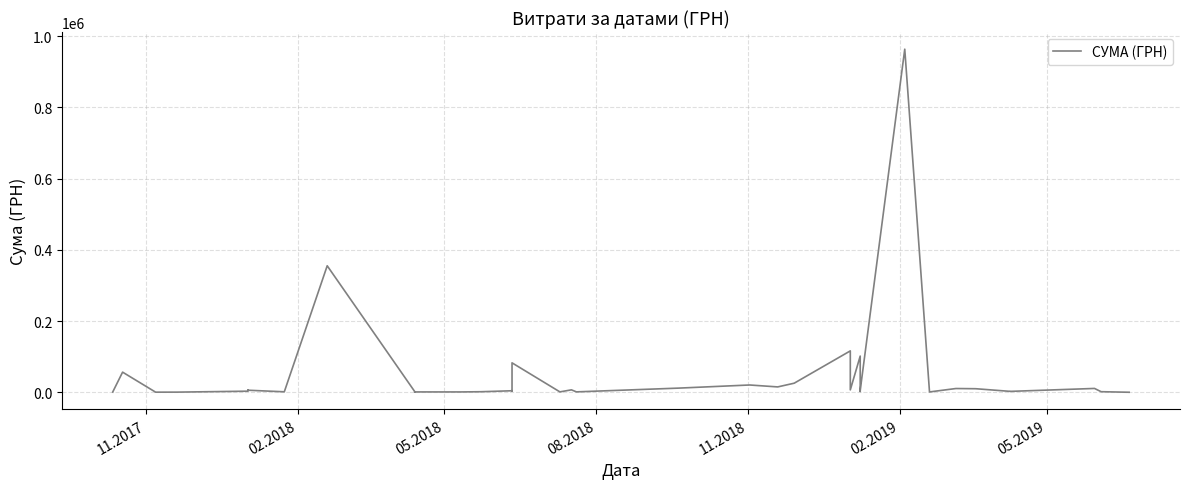

Does the chart have visible grid lines?

Yes